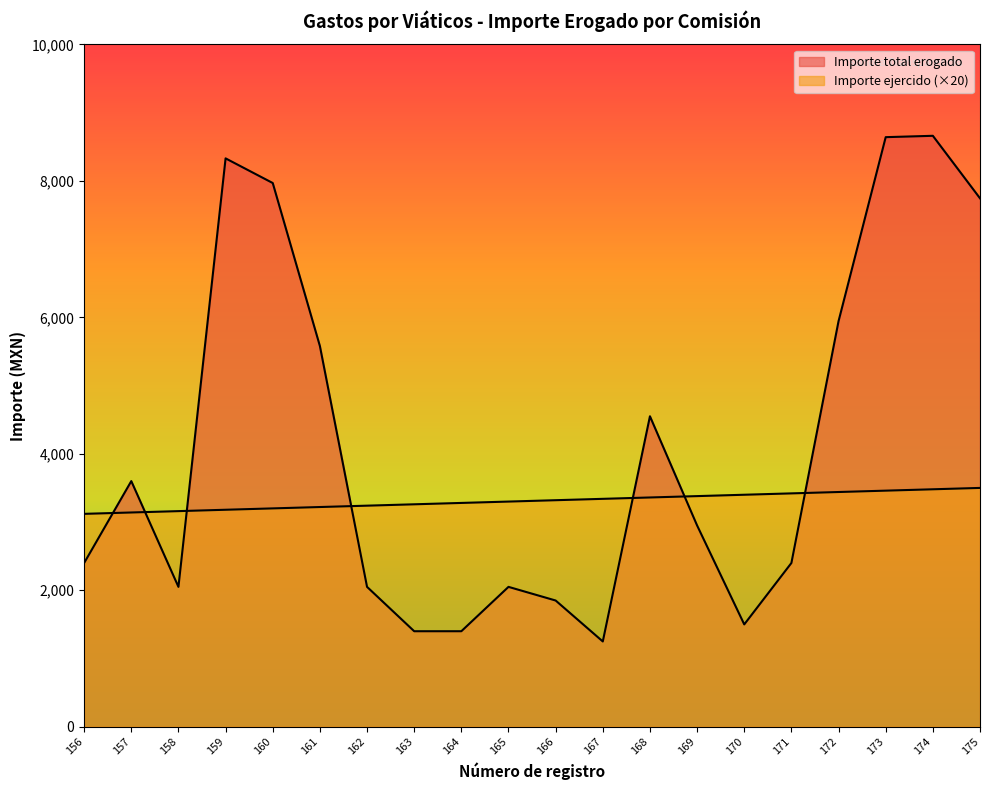

How many series are shown in this chart?

2